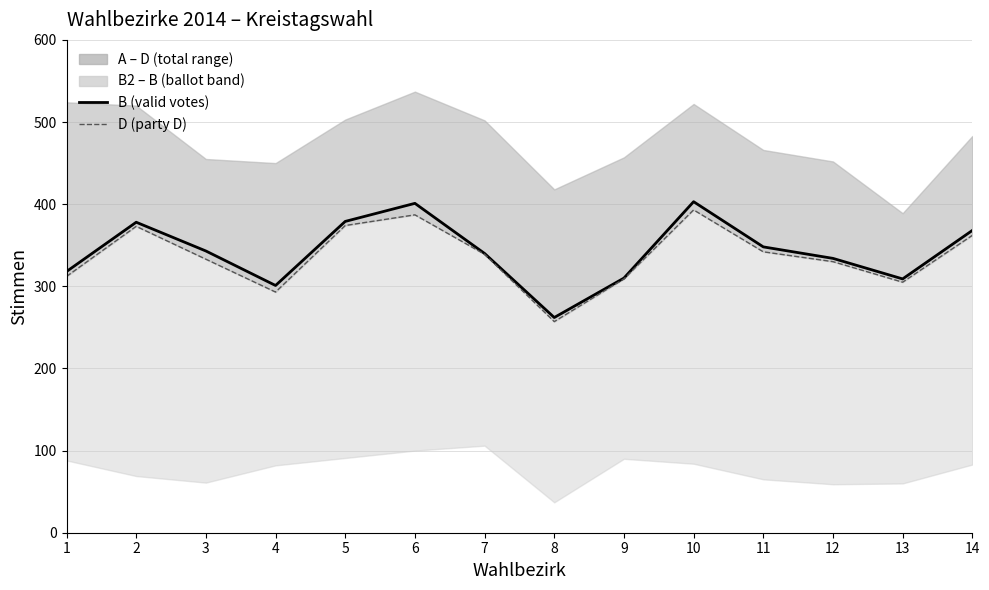

True or false: B and D intersect in this chart.

False